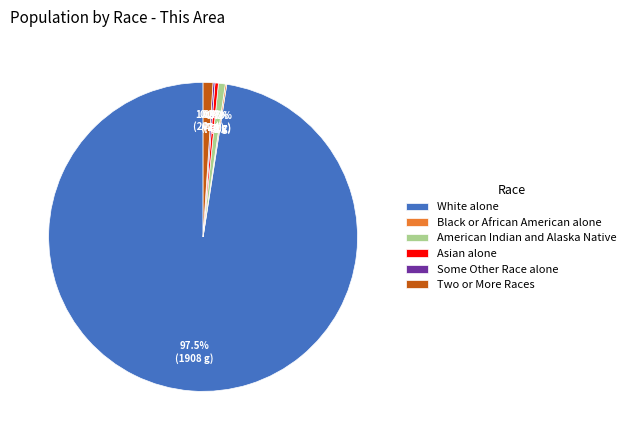

To the nearest percent, what is the combined percentage of Two or More Races and American Indian and Alaska Native?

2%